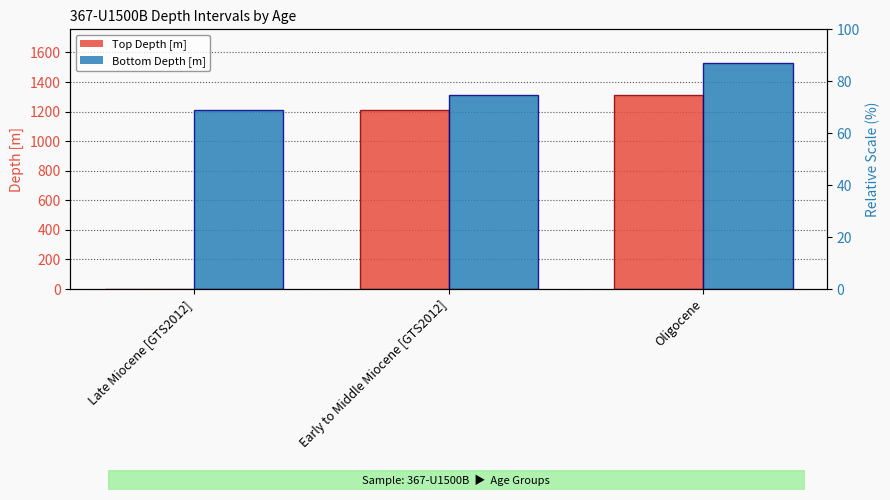

What is the sum of all Top Depth [m] values?

2524.9